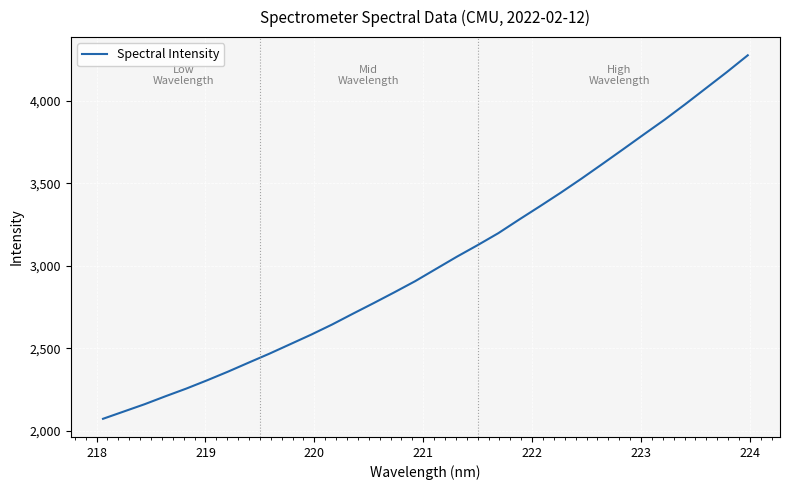

What is the minimum value shown in the chart?

2073.0